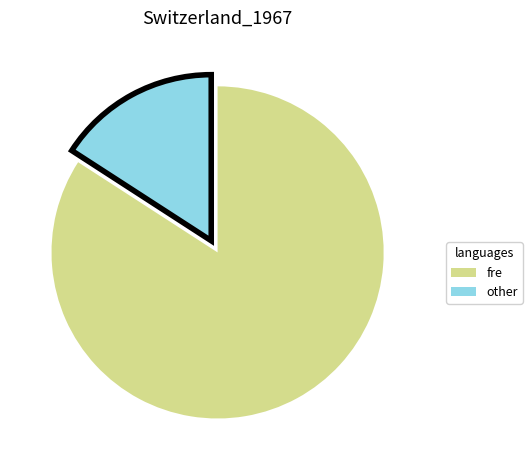

What is the smallest slice in the pie chart?

other